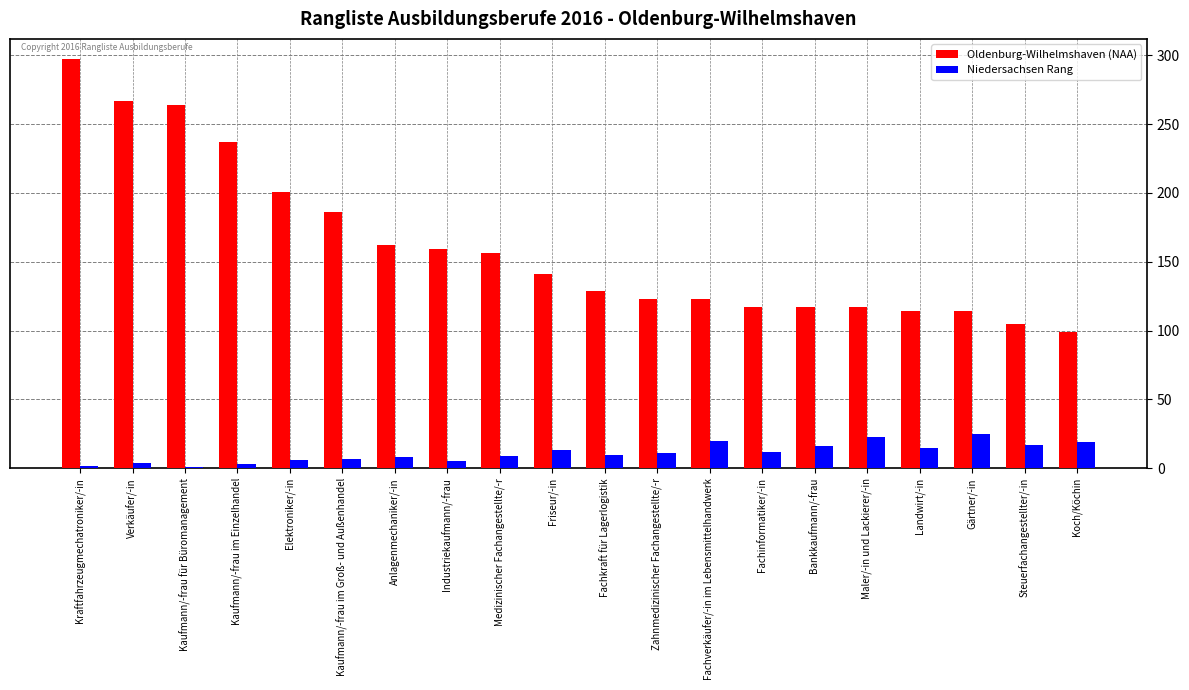

Where is Oldenburg-Wilhelmshaven (NAA) nearest to the value 198?

Elektroniker/-in